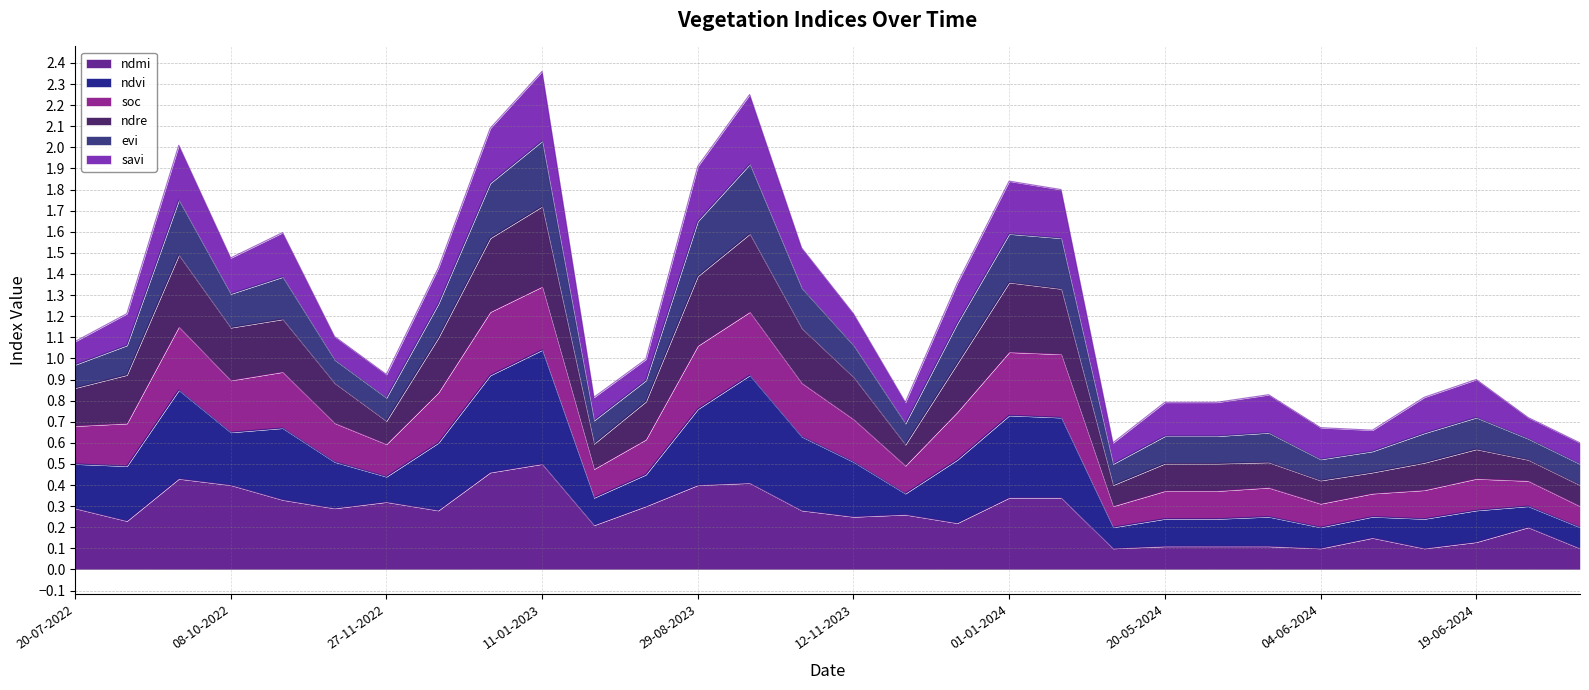

What are all the series names shown in the legend?

ndmi, ndvi, soc, ndre, evi, savi